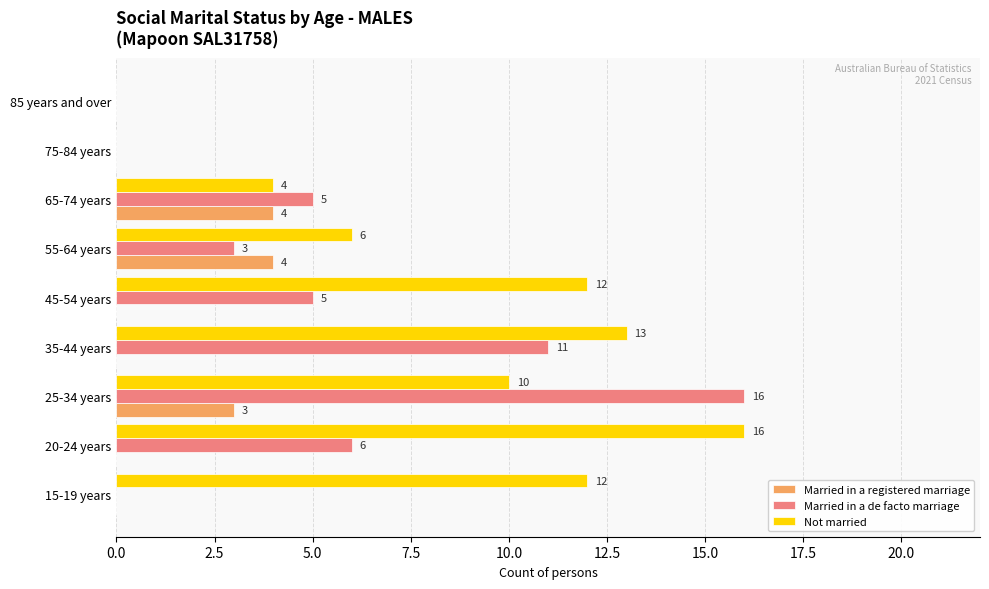

Count the Married in a registered marriage values in the range 0 to 3.

7